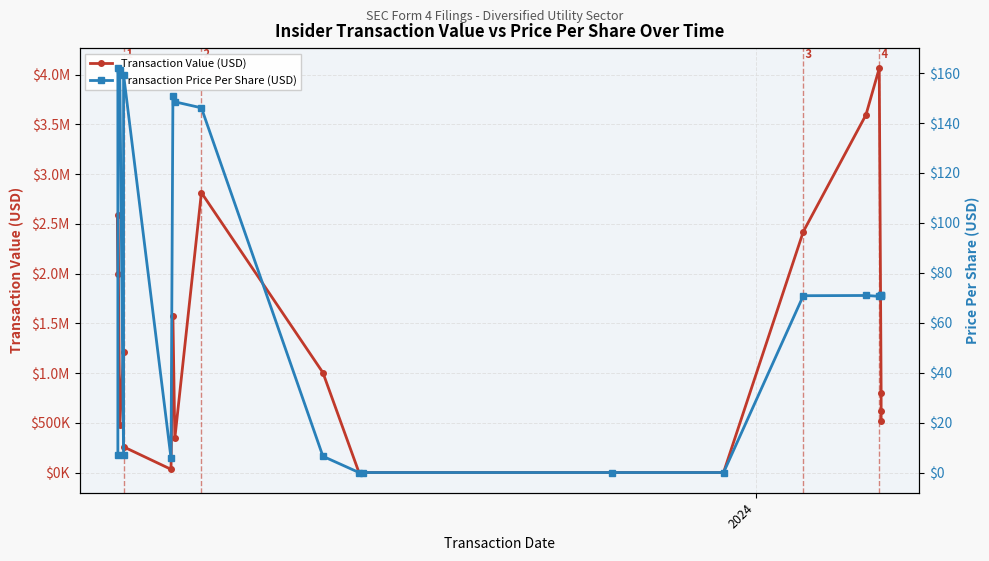

Which series has the largest range (max minus min)?

Transaction Value (USD)